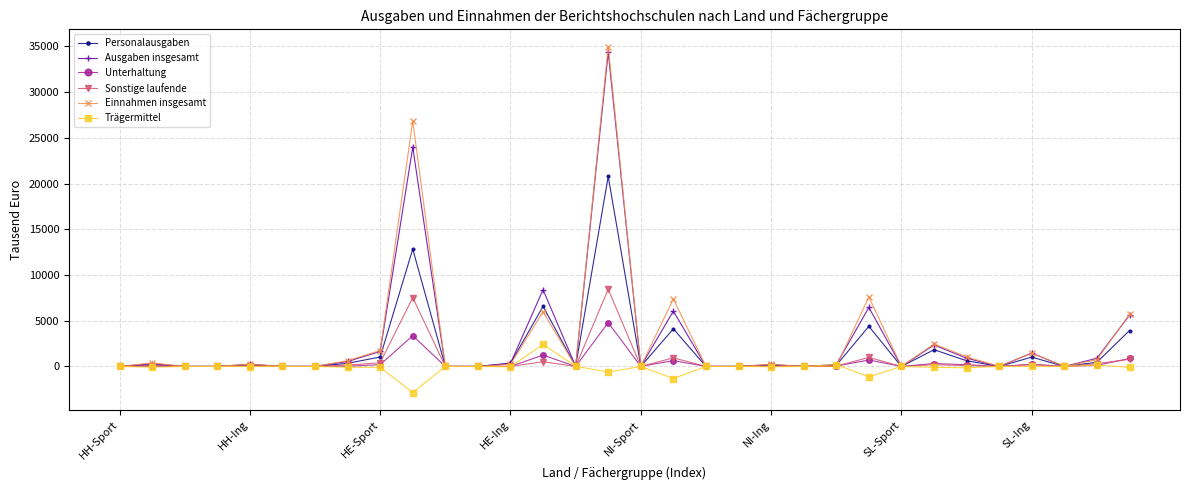

Which series has the widest spread of values?

Einnahmen insgesamt